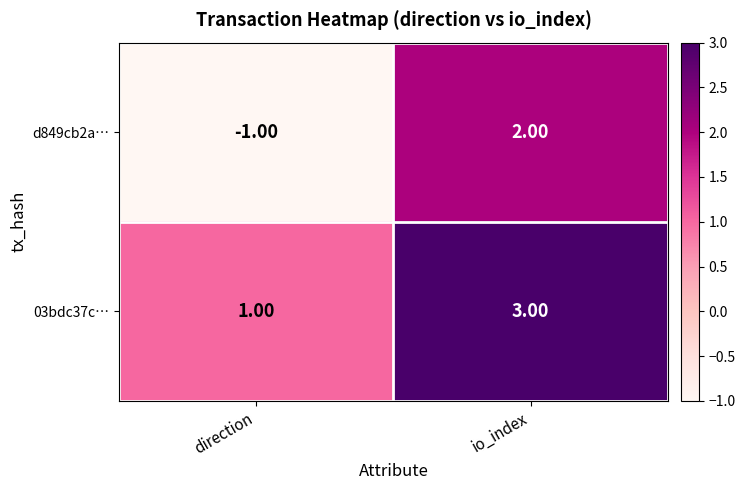

At which label does d849cb2a… reach its minimum?

direction